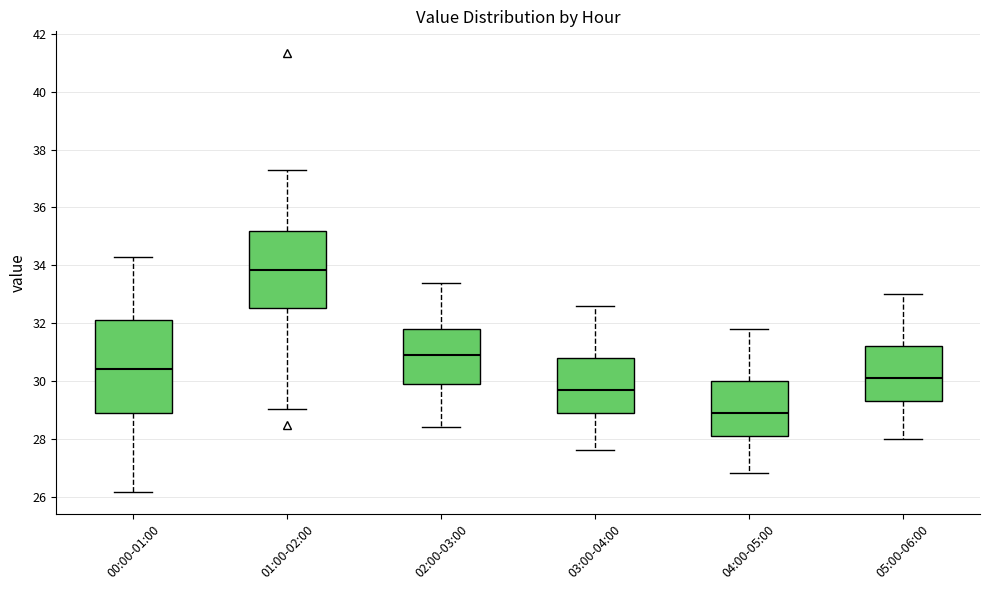

Which box is the tallest, from its lower edge to its upper edge?

00:00-01:00